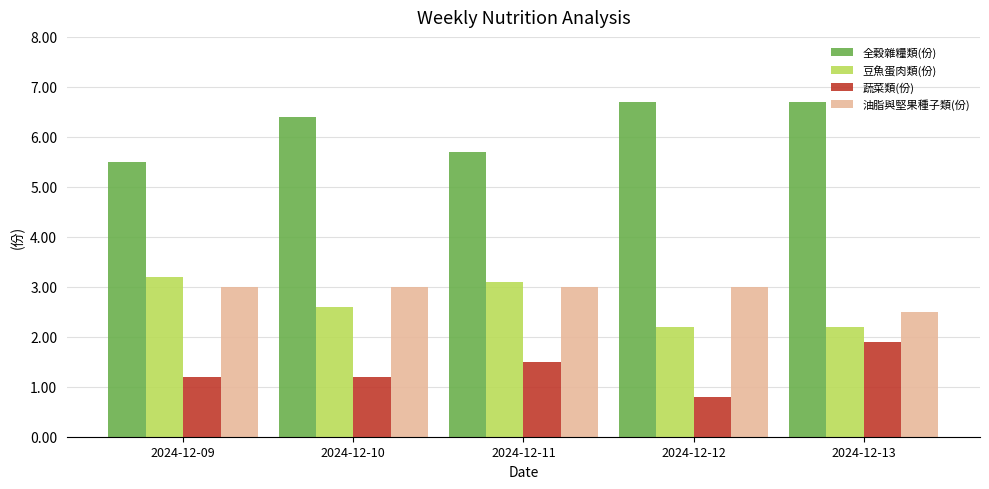

At 2024-12-13, list the series in order from smallest to largest.

蔬菜類(份), 豆魚蛋肉類(份), 油脂與堅果種子類(份), 全穀雜糧類(份)